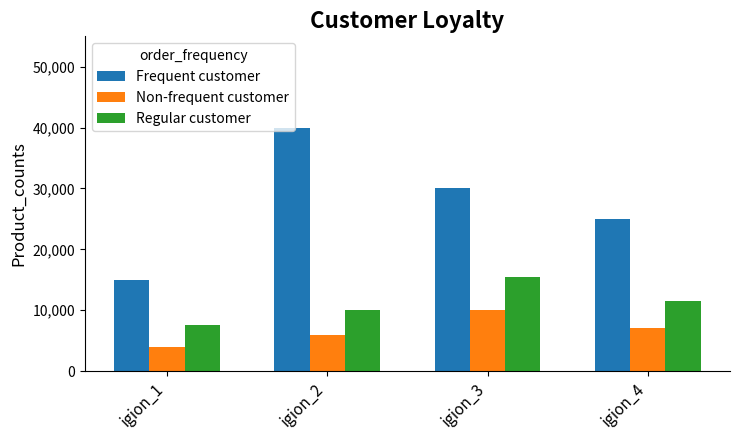

The value of Regular customer at igion_4 is 3880. True or false?

False